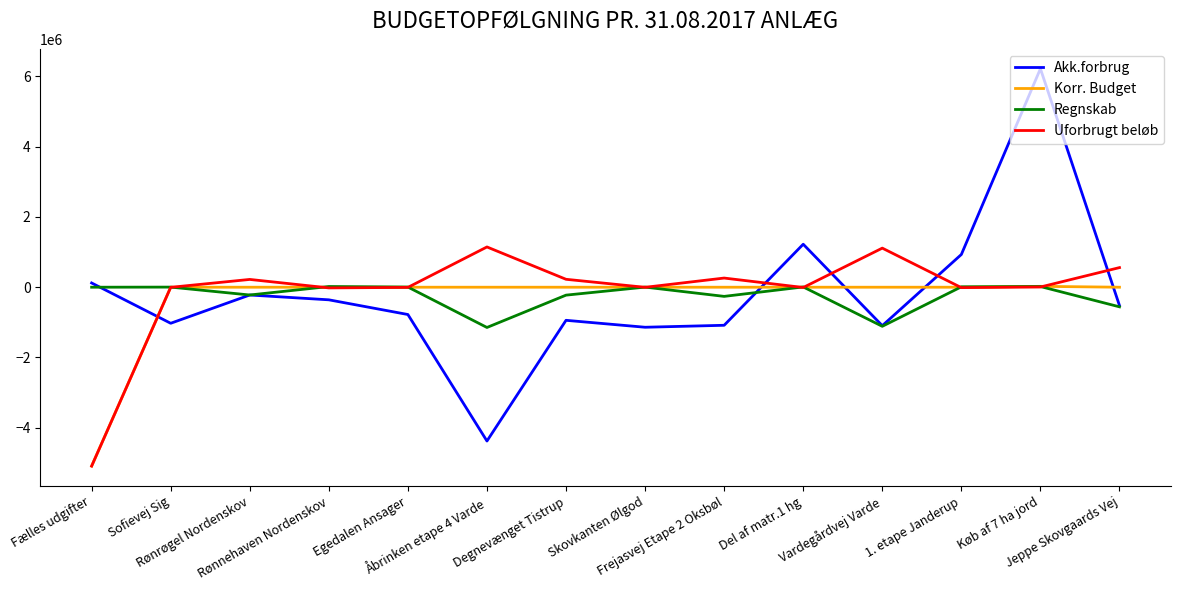

Rank the series at Åbrinken etape 4 Varde from highest to lowest value.

Uforbrugt beløb, Korr. Budget, Regnskab, Akk.forbrug